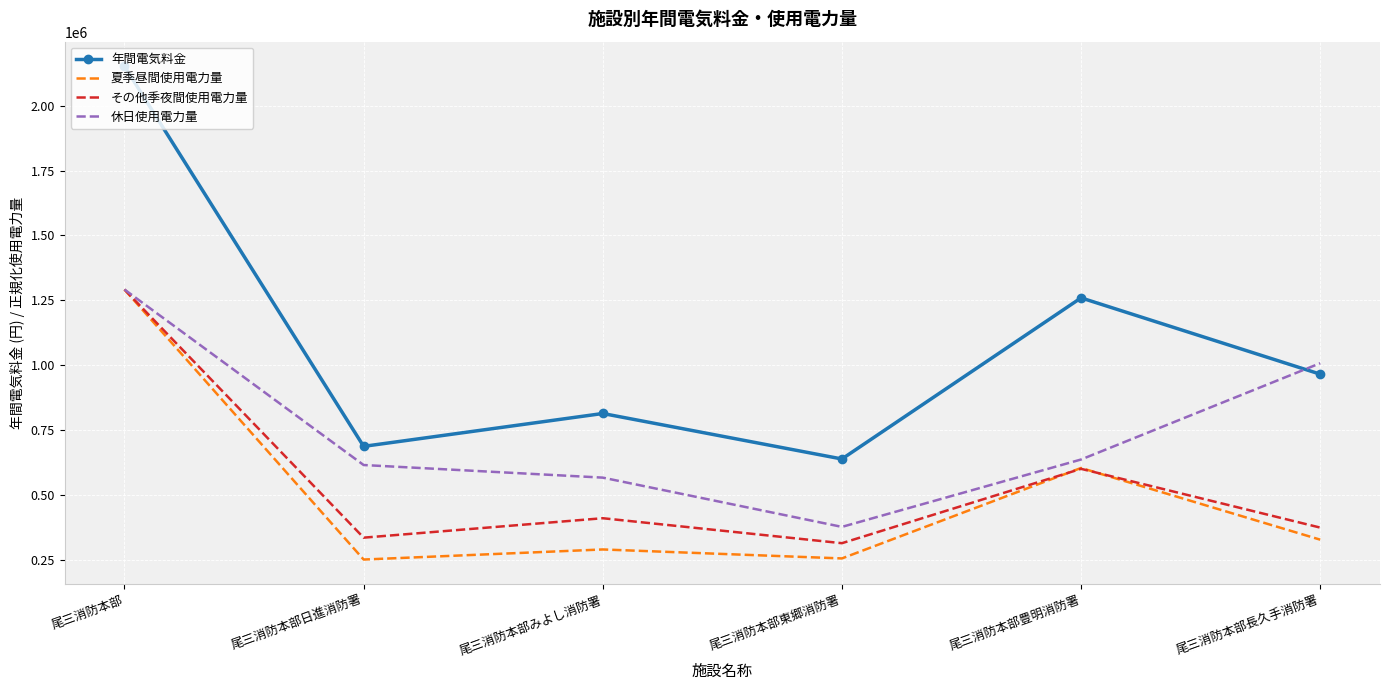

List the labels in order of 年間電気料金 value, smallest first.

尾三消防本部東郷消防署, 尾三消防本部日進消防署, 尾三消防本部みよし消防署, 尾三消防本部長久手消防署, 尾三消防本部豊明消防署, 尾三消防本部